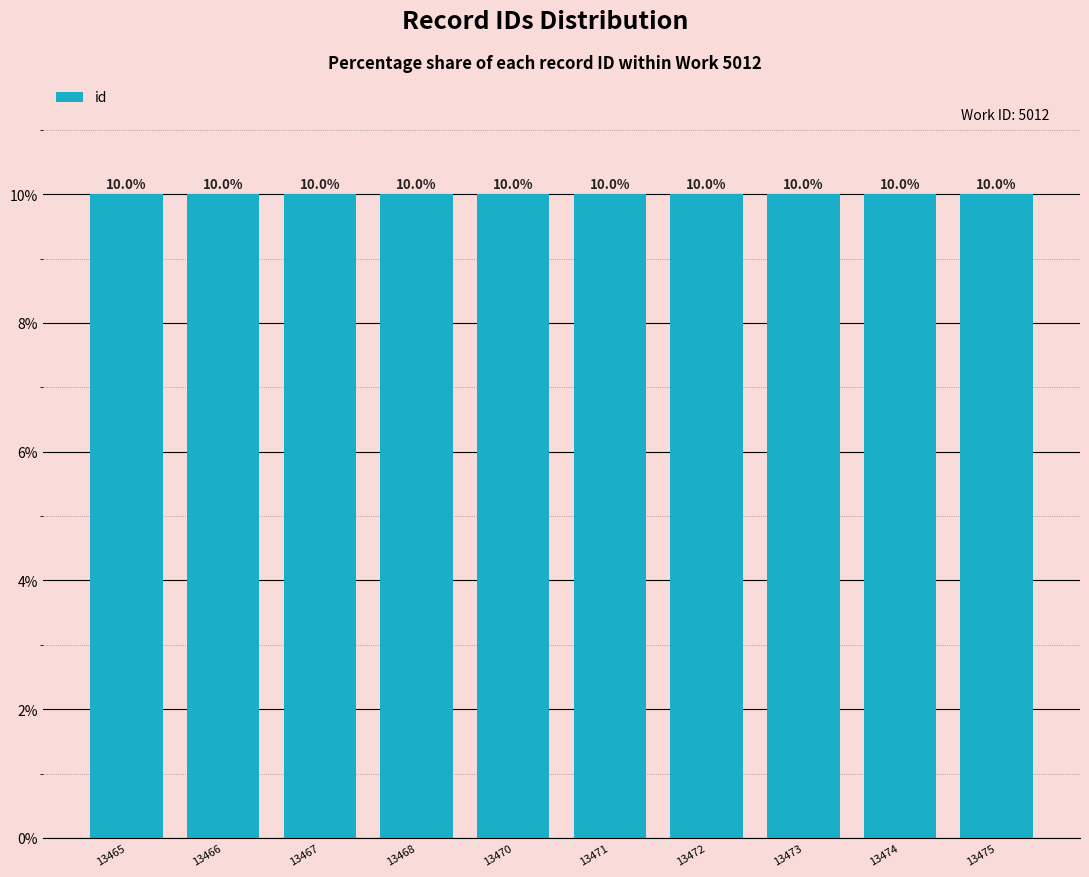

What is the sum of all values?

100.0